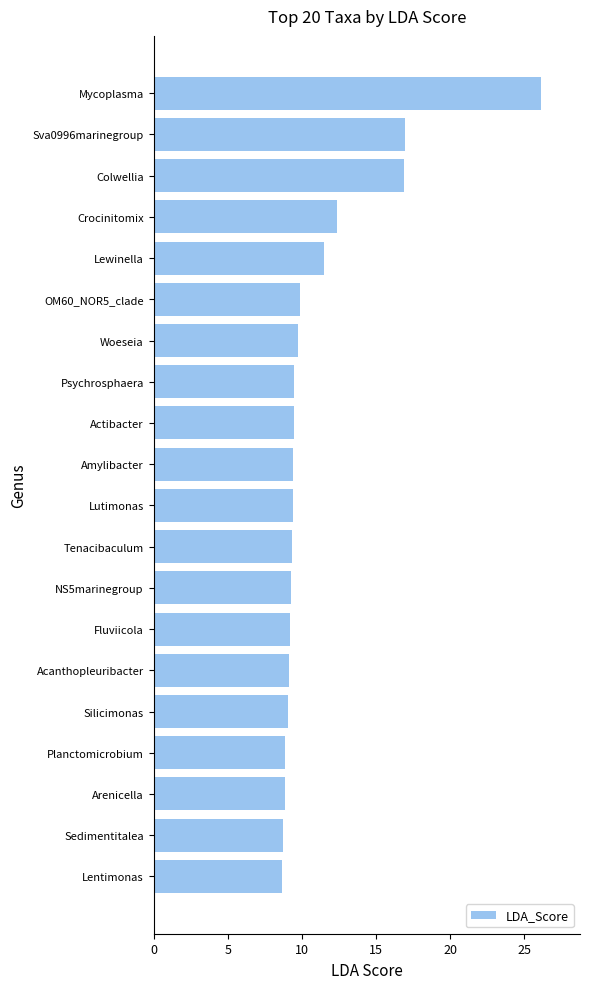

What value does the data have at Tenacibaculum?

9.4